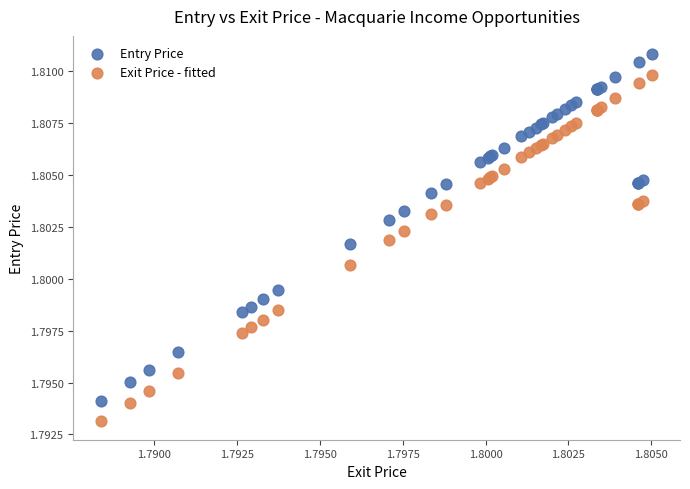

Which series reaches the maximum Y coordinate?

Entry Price